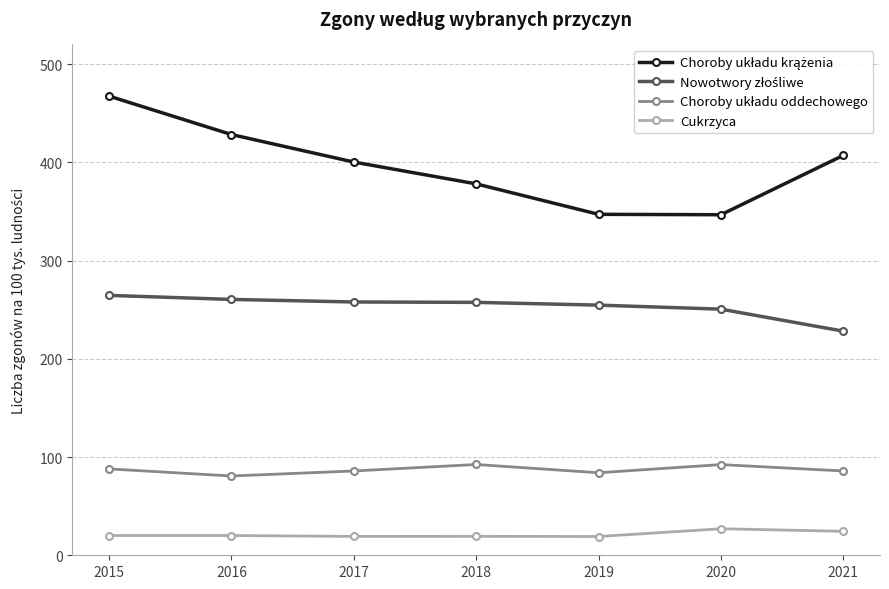

What is the difference between the highest and lowest values at 2021?

382.6